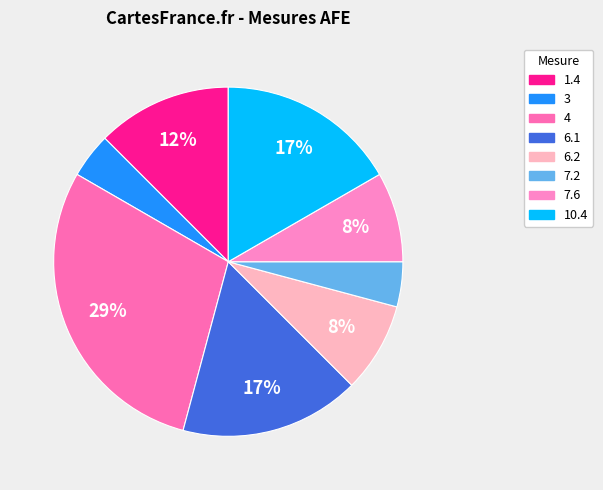

Which slice is the largest?

4